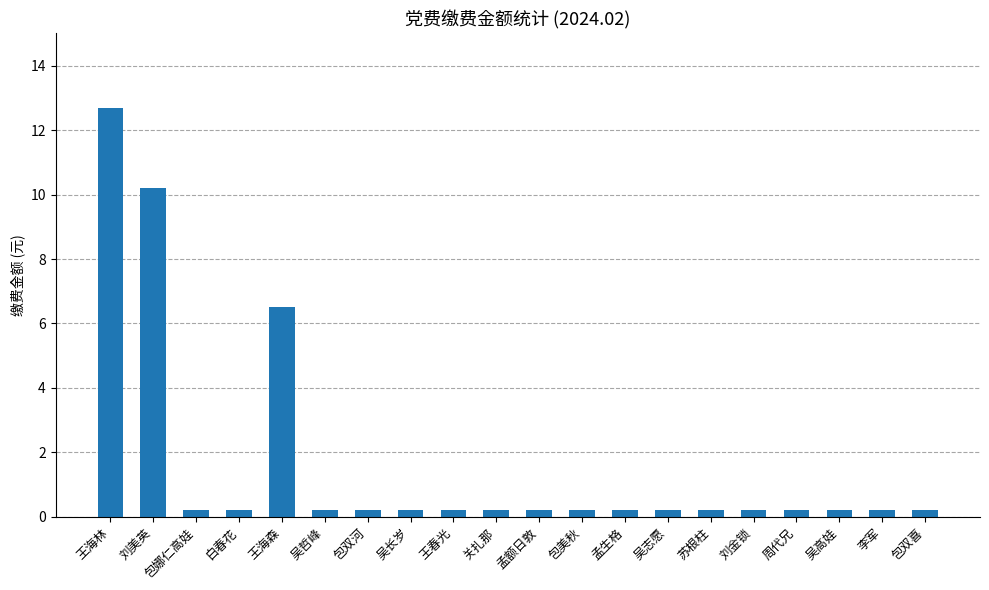

How many series are shown in this chart?

1